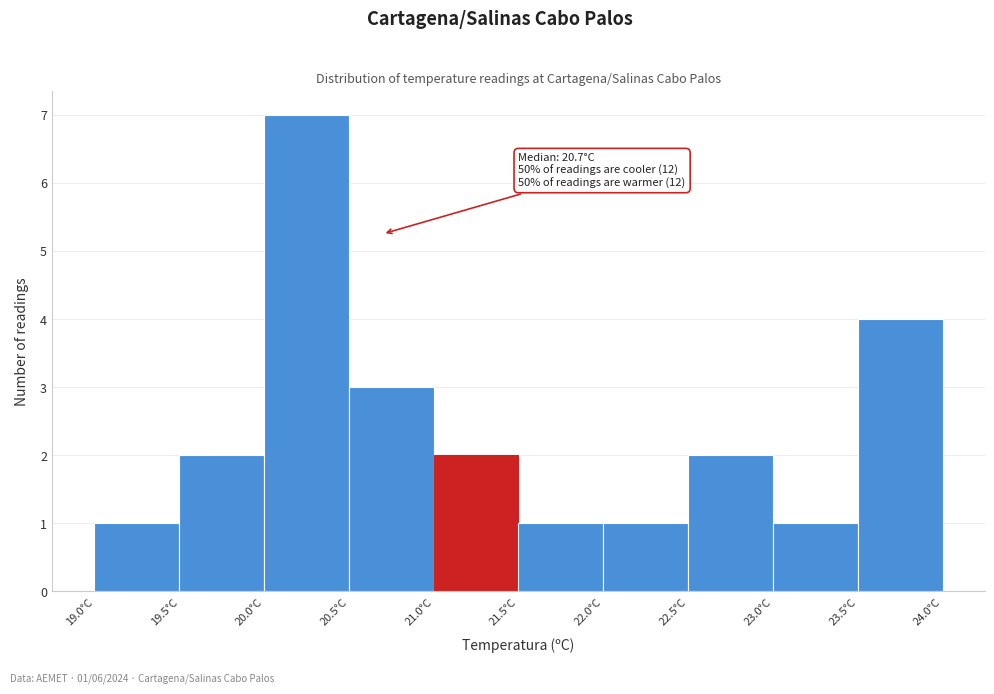

Which range on the x-axis has the tallest bar?

20.0 to 20.5